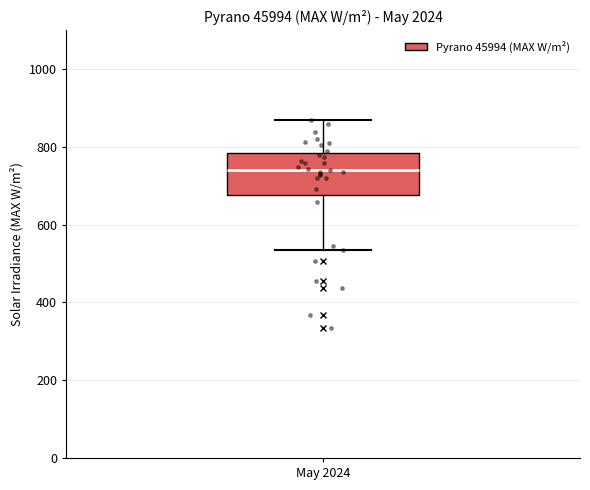

Read this box plot against the y-axis: the position of the median line, the range covered by the box, and the ends of both whiskers. The values are not printed on the chart, so give them approximately, as read against the axis.

median 740, box 680 to 780, whiskers 540 to 880